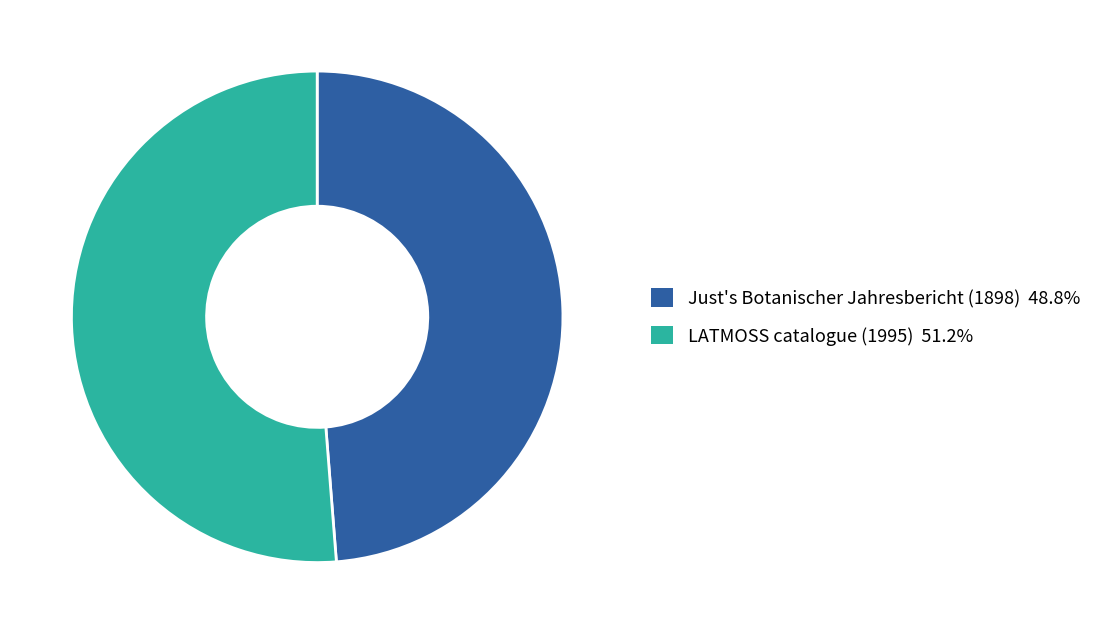

Between Just's Botanischer Jahresbericht (1898) and LATMOSS catalogue (1995), which is larger?

LATMOSS catalogue (1995)